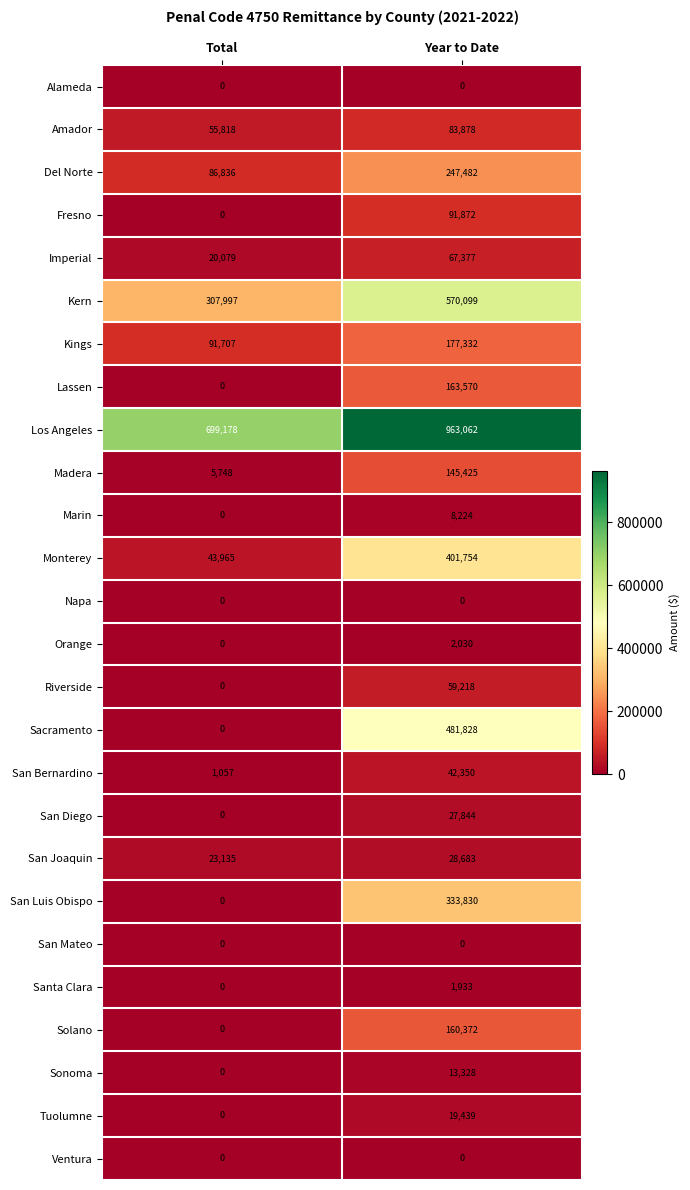

At how many categories does at least one series exceed 557635?

2